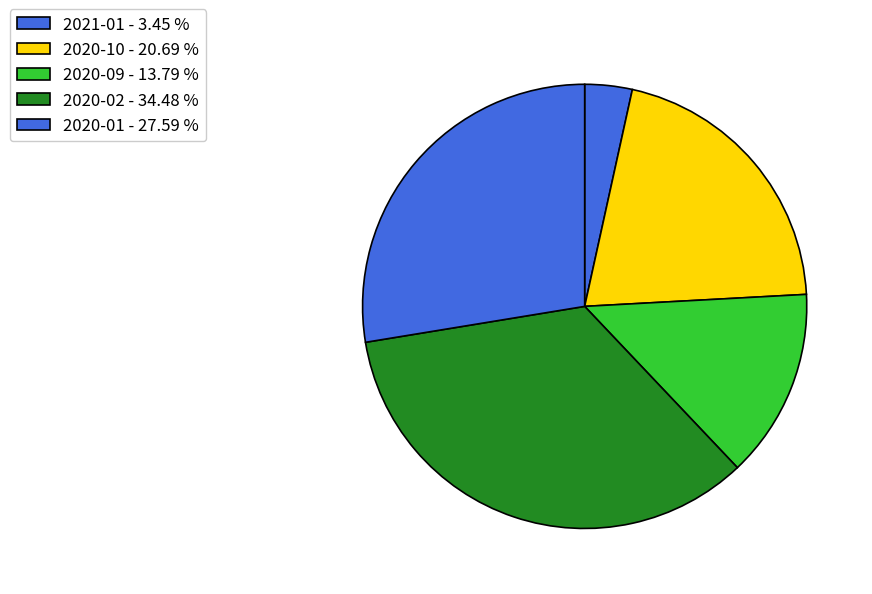

How many segments does this pie chart have?

5